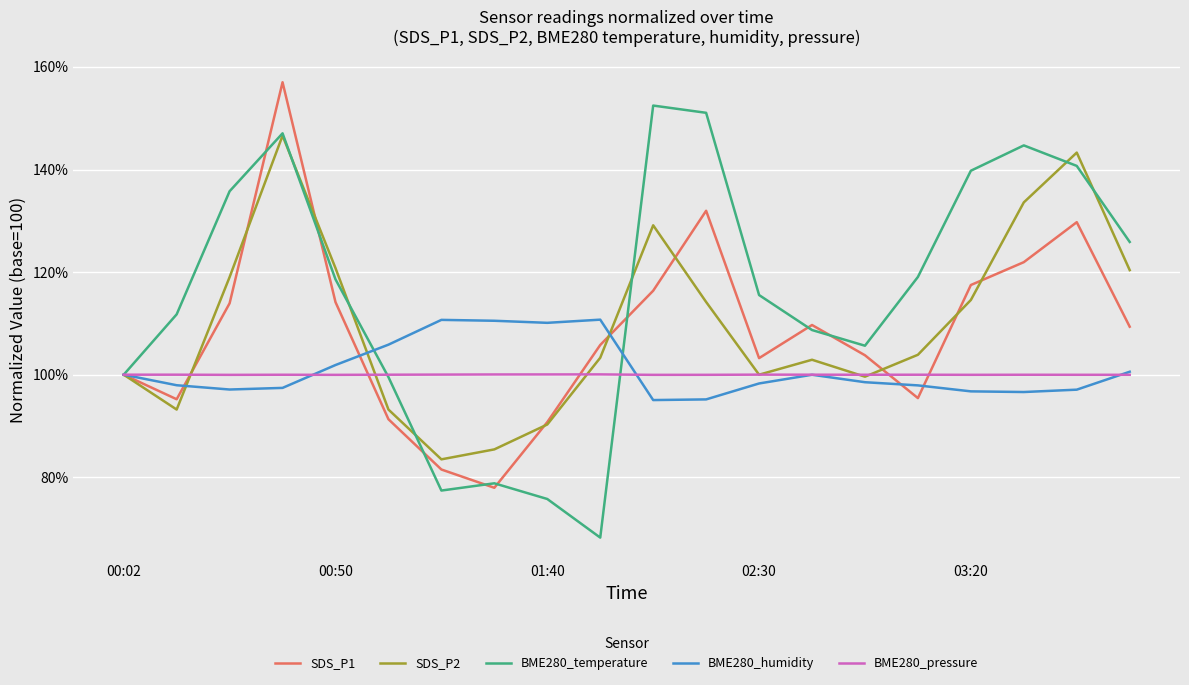

Which series has the largest total across all categories?

BME280_temperature